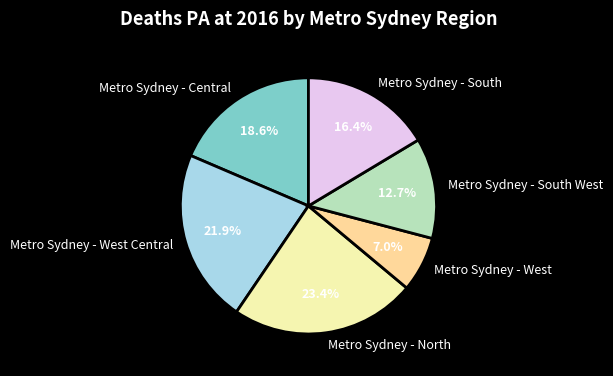

To the nearest percent, what portion does Metro Sydney - South West represent?

13%